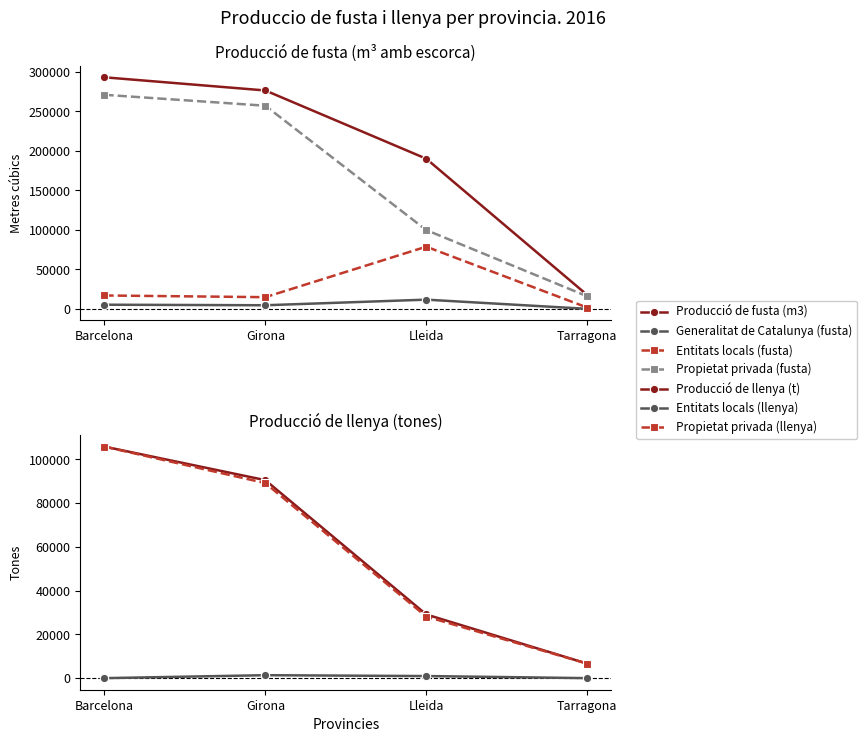

Rank the categories by Entitats locals (fusta) value from highest to lowest.

Lleida, Barcelona, Girona, Tarragona